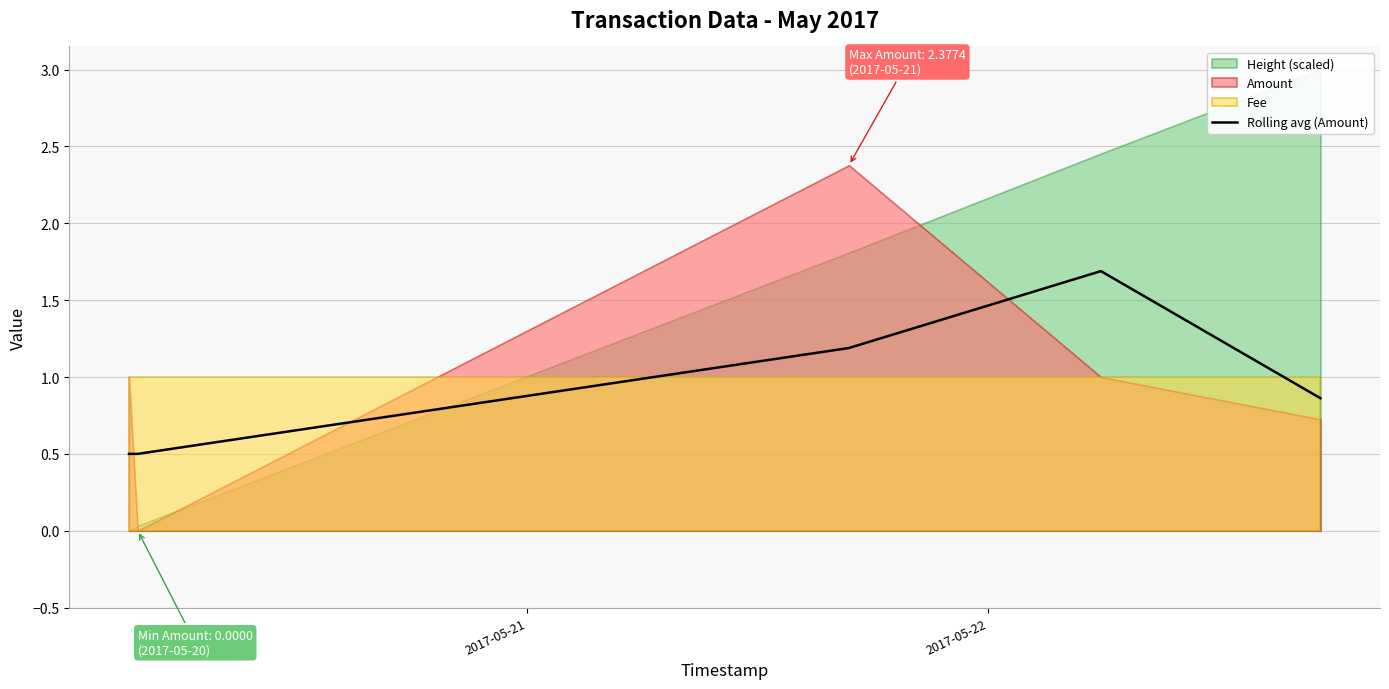

What is the highest value of the Rolling avg (Amount) series?

1.7